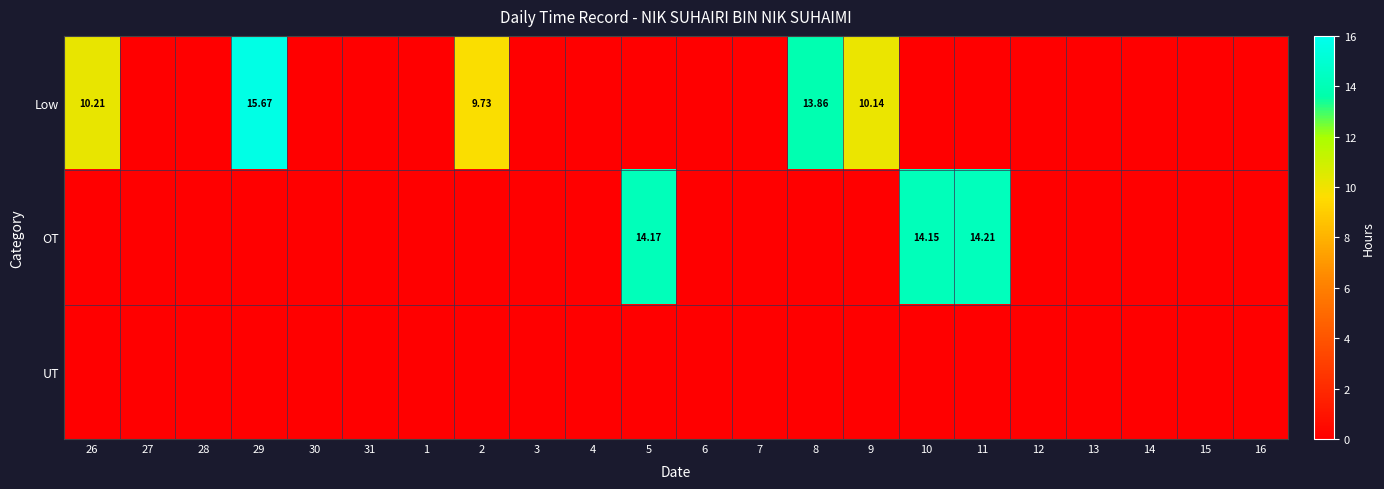

At which category is the sum across all series the highest?

29